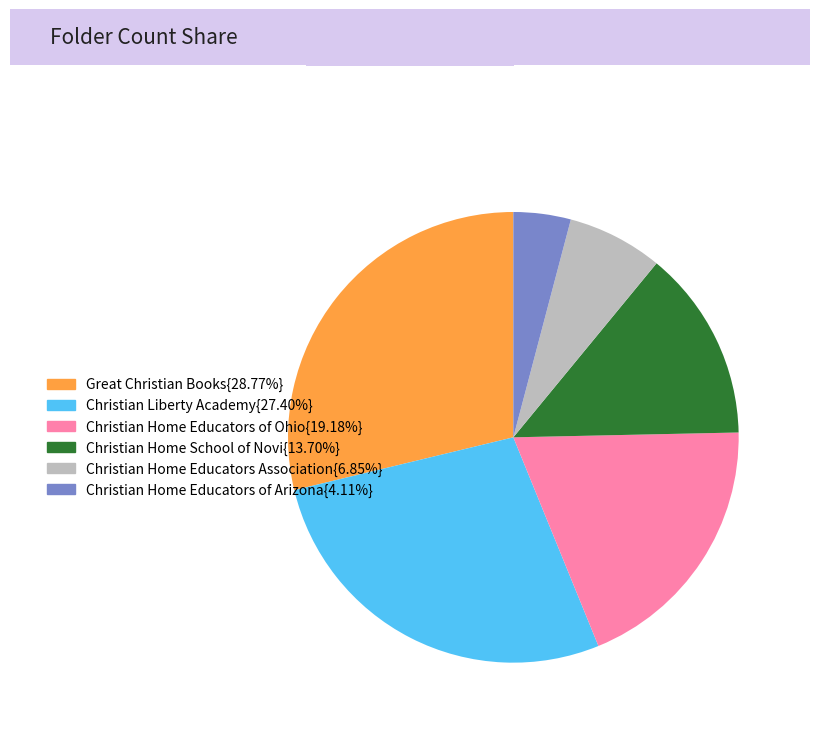

What is the ratio of the value at Christian Liberty Academy{27.40%} to the value at Christian Home School of Novi{13.70%}?

2.0